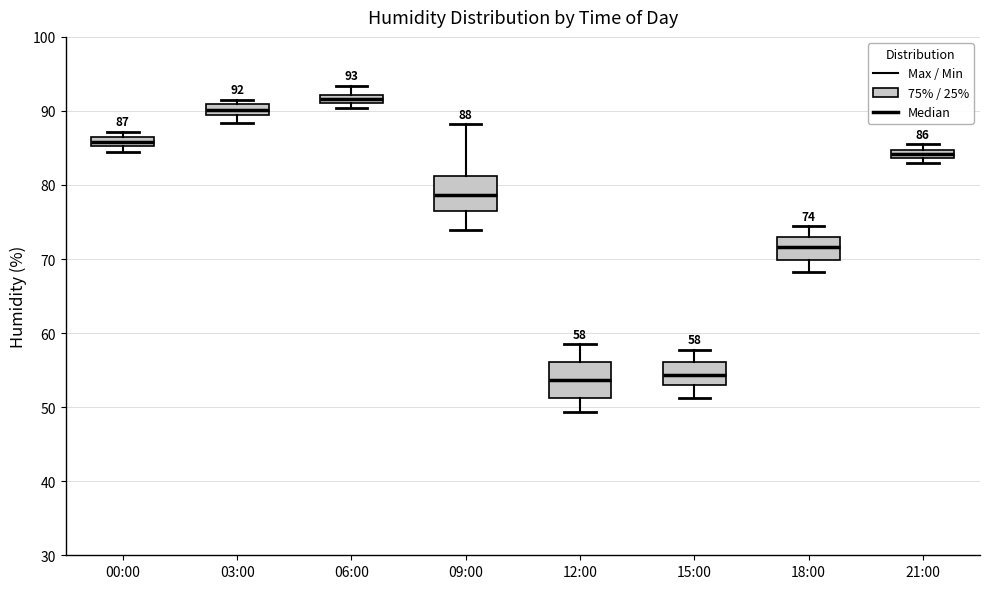

Which box's median line is the highest?

06:00